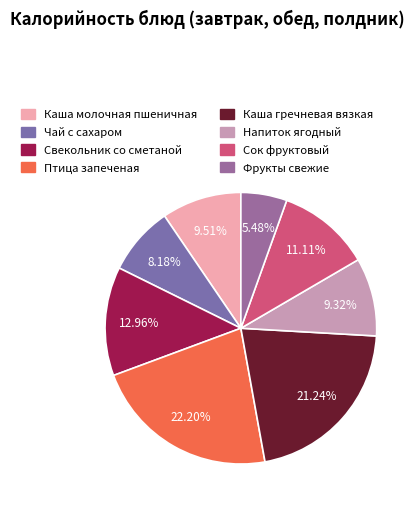

True or false: Каша гречневая вязкая accounts for 11% of the total.

False